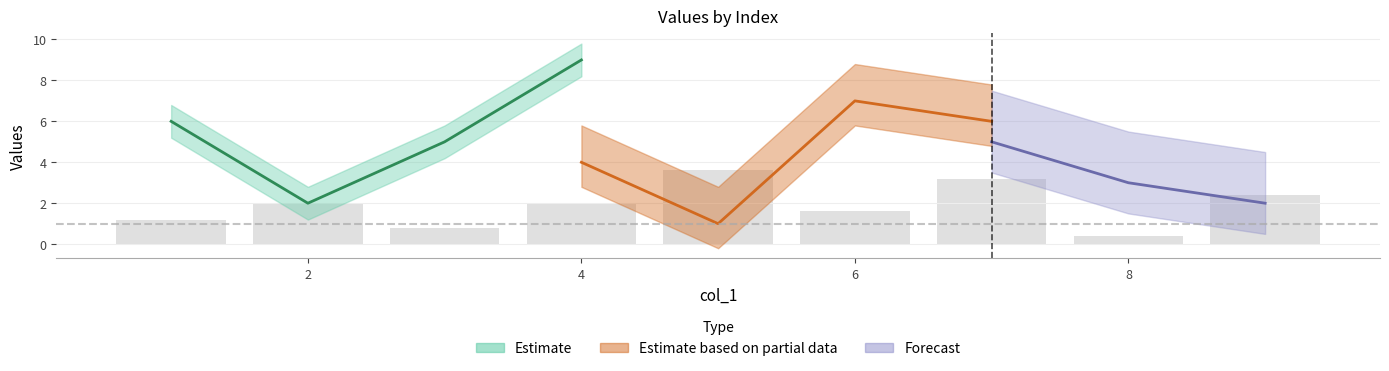

Which category has the highest value across all series?

4